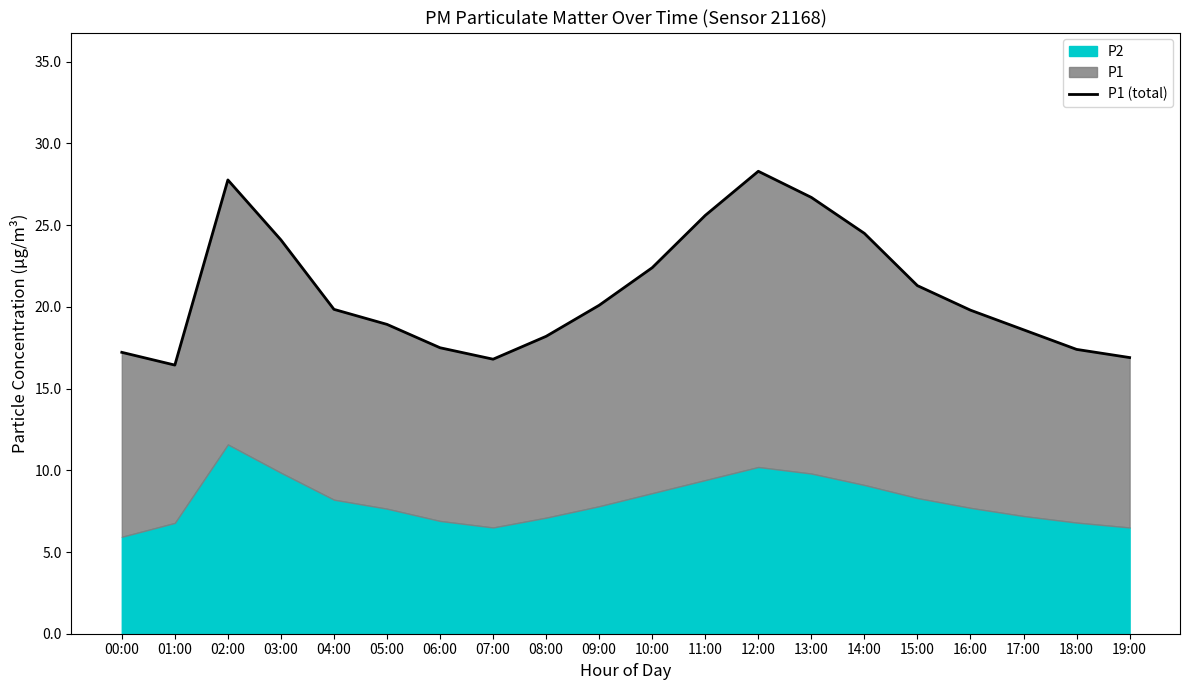

Rank the categories by value from lowest to highest.

01:00, 07:00, 19:00, 00:00, 18:00, 06:00, 08:00, 17:00, 05:00, 16:00, 04:00, 09:00, 15:00, 10:00, 03:00, 14:00, 11:00, 13:00, 02:00, 12:00